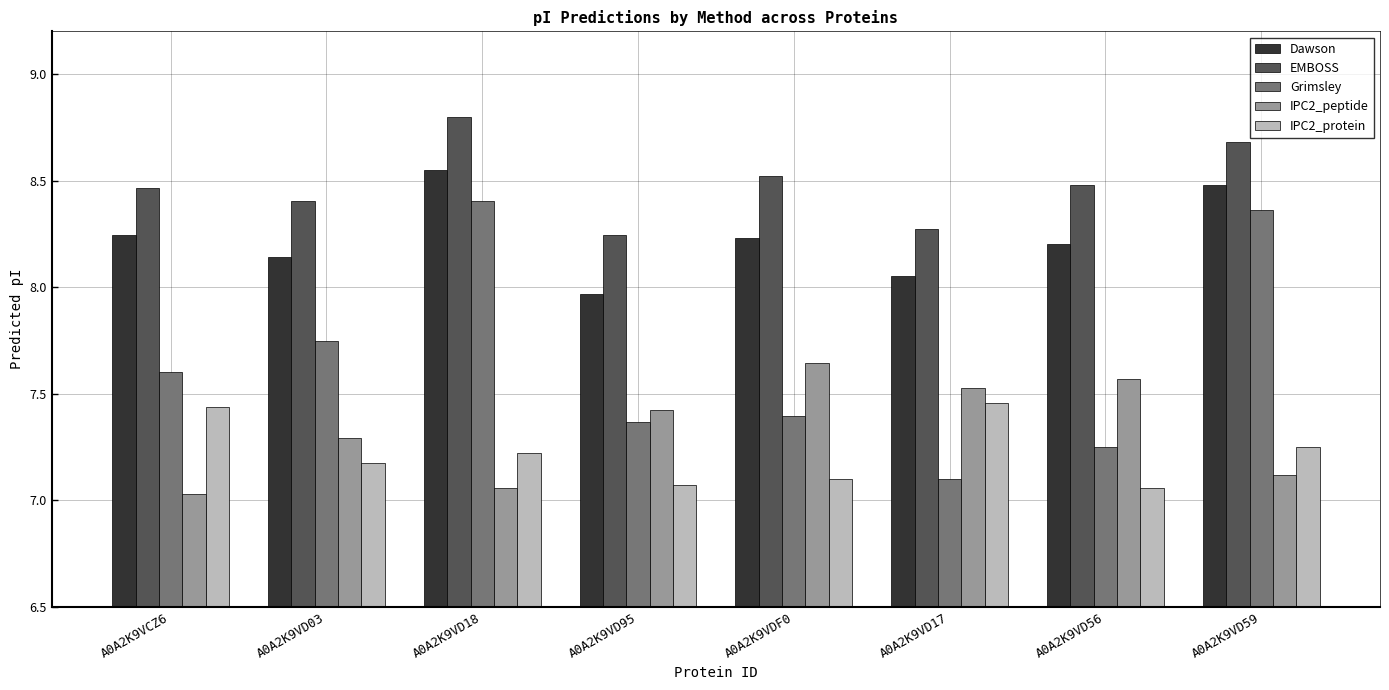

At which category is the sum across all series the highest?

A0A2K9VD18